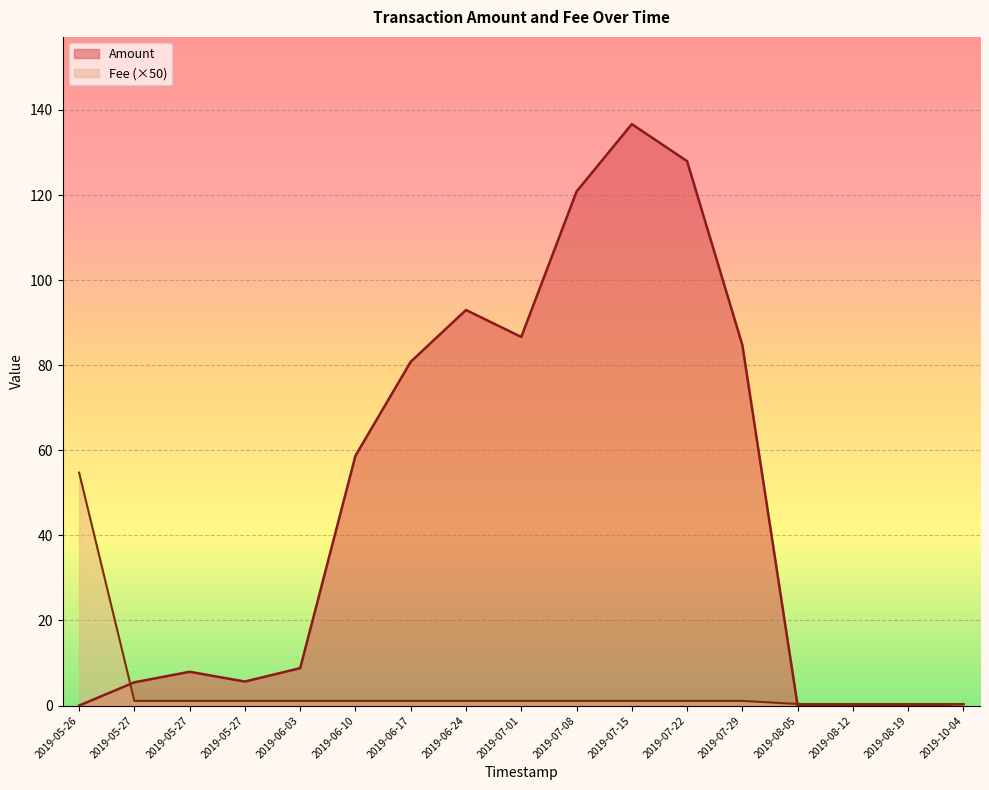

In Amount, how many points are higher than both neighbors (excluding endpoints)?

3